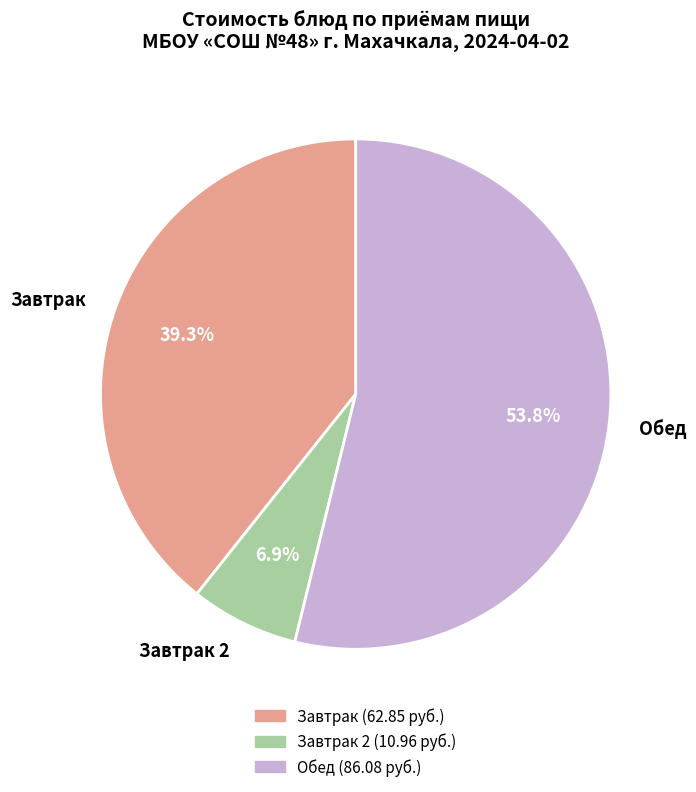

How many slices are in this pie chart?

3